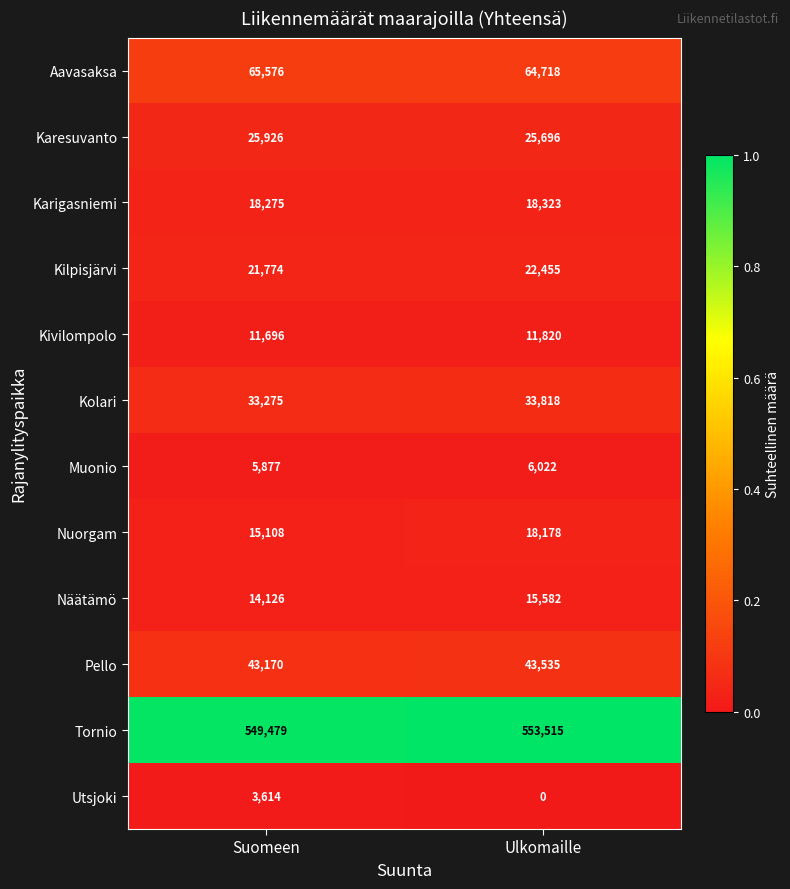

What is the total value across all series at Ulkomaille?

813662